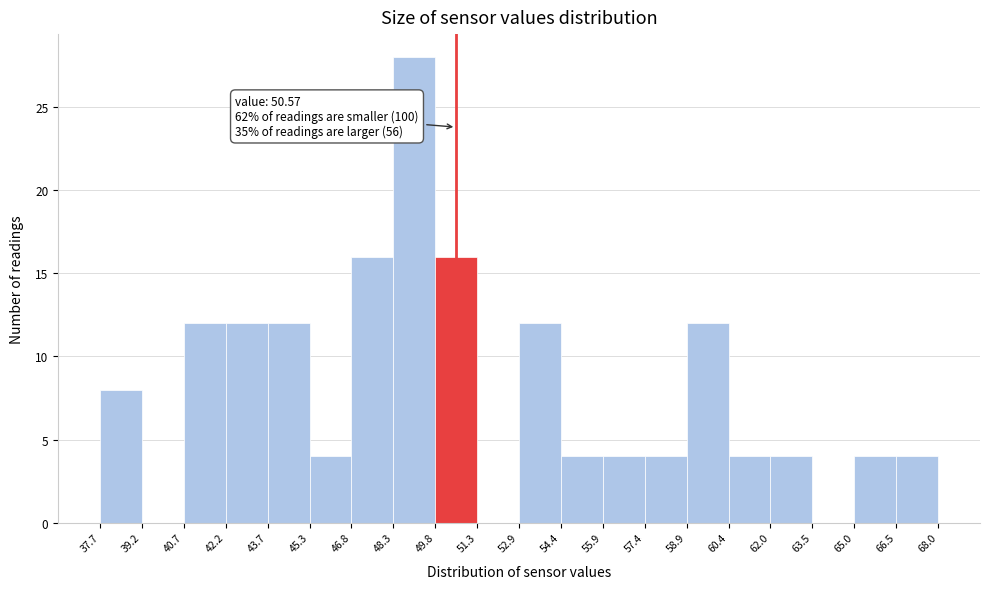

Over which range of the x-axis is the bar tallest?

48.3 to 49.8